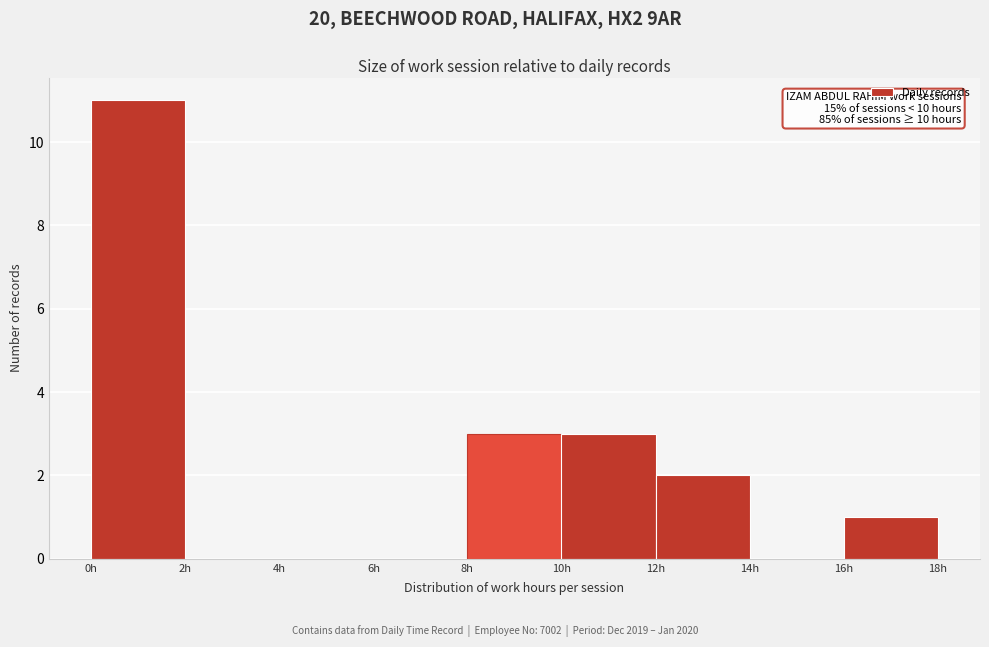

Which range on the x-axis has the tallest bar?

0 to 2